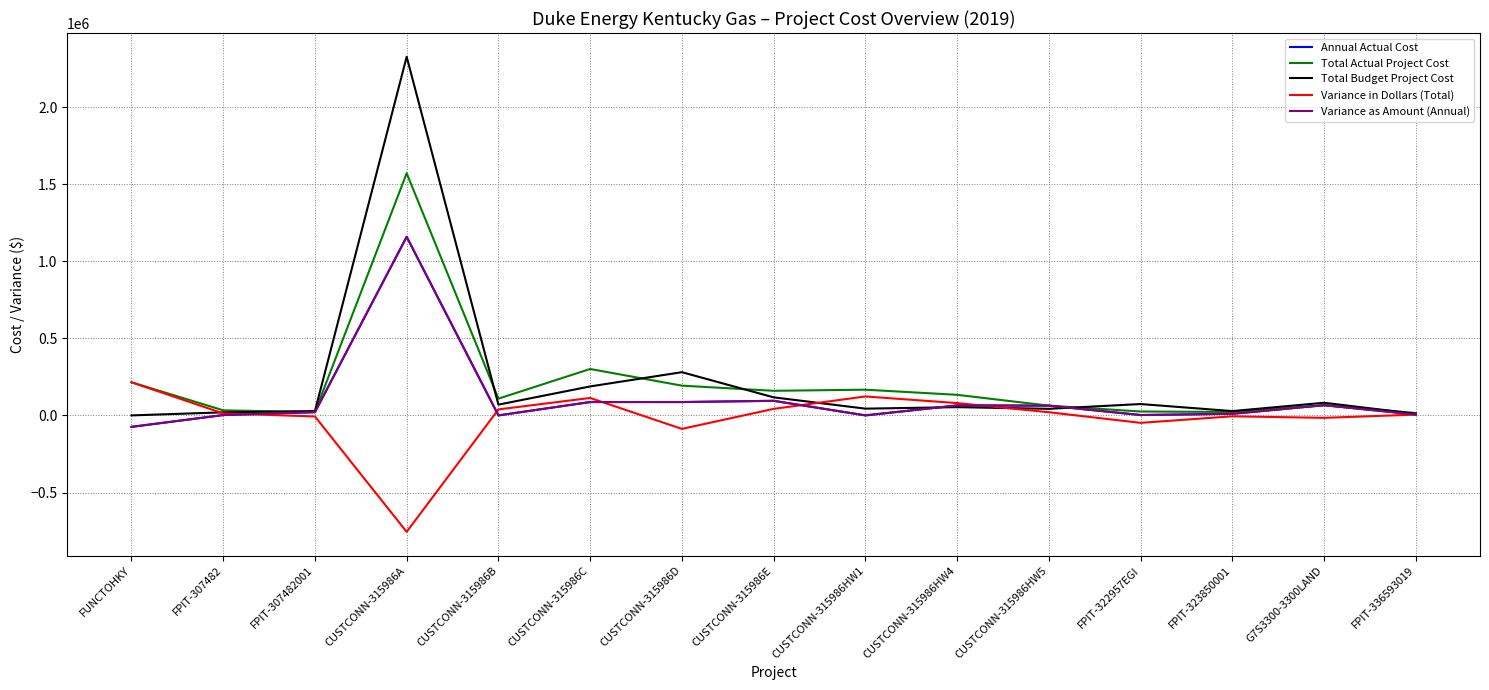

Reading right to left, transcribe all the data shown in this chart.

Annual Actual Cost: FPIT-336593019=5665.7	G7S3300-3300LAND=66178.7	FPIT-323850001=10290.6	FPIT-322957EGI=2502.5	CUSTCONN-315986HW5=63324.1	CUSTCONN-315986HW4=64832.9	CUSTCONN-315986HW1=126.7	CUSTCONN-315986E=94675.3	CUSTCONN-315986D=86655.9	CUSTCONN-315986C=86721.2	CUSTCONN-315986B=-28.6	CUSTCONN-315986A=1158565.3	FPIT-307482001=21239.6	FPIT-307482=2273.0	FUNCTOHKY=-74314.2
Total Actual Project Cost: FPIT-336593019=15731.9	G7S3300-3300LAND=66178.7	FPIT-323850001=22247.3	FPIT-322957EGI=25398.8	CUSTCONN-315986HW5=63324.1	CUSTCONN-315986HW4=133573.5	CUSTCONN-315986HW1=166839.0	CUSTCONN-315986E=159611.8	CUSTCONN-315986D=193013.9	CUSTCONN-315986C=301128.3	CUSTCONN-315986B=108681.5	CUSTCONN-315986A=1570715.5	FPIT-307482001=21239.6	FPIT-307482=33016.5	FUNCTOHKY=214825.7
Total Budget Project Cost: FPIT-336593019=10444.0	G7S3300-3300LAND=82000.0	FPIT-323850001=28034.0	FPIT-322957EGI=73735.0	CUSTCONN-315986HW5=42700.0	CUSTCONN-315986HW4=53607.0	CUSTCONN-315986HW1=43856.0	CUSTCONN-315986E=117210.1	CUSTCONN-315986D=280416.5	CUSTCONN-315986C=187946.4	CUSTCONN-315986B=69801.1	CUSTCONN-315986A=2325960.3	FPIT-307482001=28166.0	FPIT-307482=19937.0	FUNCTOHKY=0.0
Variance in Dollars (Total): FPIT-336593019=5287.9	G7S3300-3300LAND=-15821.3	FPIT-323850001=-5786.6	FPIT-322957EGI=-48336.2	CUSTCONN-315986HW5=20624.1	CUSTCONN-315986HW4=79966.5	CUSTCONN-315986HW1=122982.9	CUSTCONN-315986E=42401.7	CUSTCONN-315986D=-87402.7	CUSTCONN-315986C=113181.9	CUSTCONN-315986B=38880.4	CUSTCONN-315986A=-755244.8	FPIT-307482001=-6926.4	FPIT-307482=13079.5	FUNCTOHKY=214825.7
Variance as Amount (Annual): FPIT-336593019=5665.7	G7S3300-3300LAND=66178.7	FPIT-323850001=10290.6	FPIT-322957EGI=2502.5	CUSTCONN-315986HW5=63324.1	CUSTCONN-315986HW4=64832.9	CUSTCONN-315986HW1=126.7	CUSTCONN-315986E=94675.3	CUSTCONN-315986D=86655.9	CUSTCONN-315986C=86721.2	CUSTCONN-315986B=-28.6	CUSTCONN-315986A=1158565.3	FPIT-307482001=21239.6	FPIT-307482=2273.0	FUNCTOHKY=-74314.2